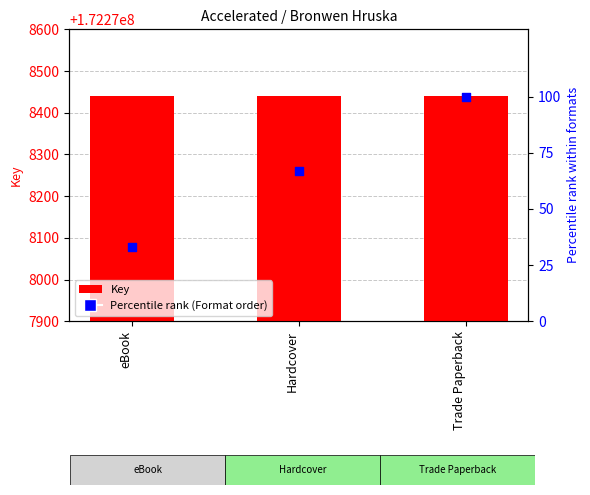

Which series reaches the minimum Y coordinate?

Percentile rank (Format order)